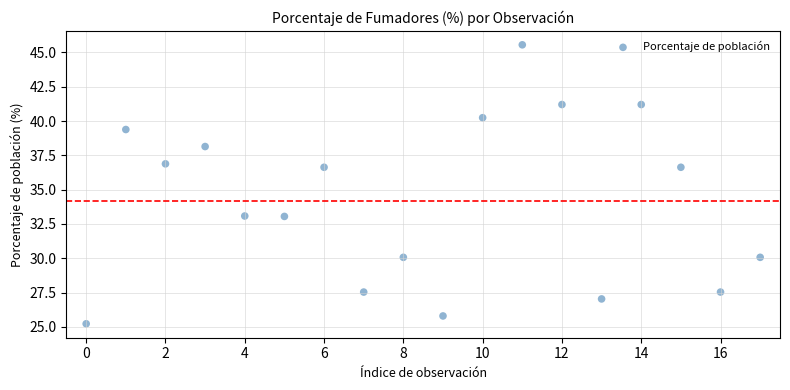

What is the range of Y values (max minus min)?

20.3